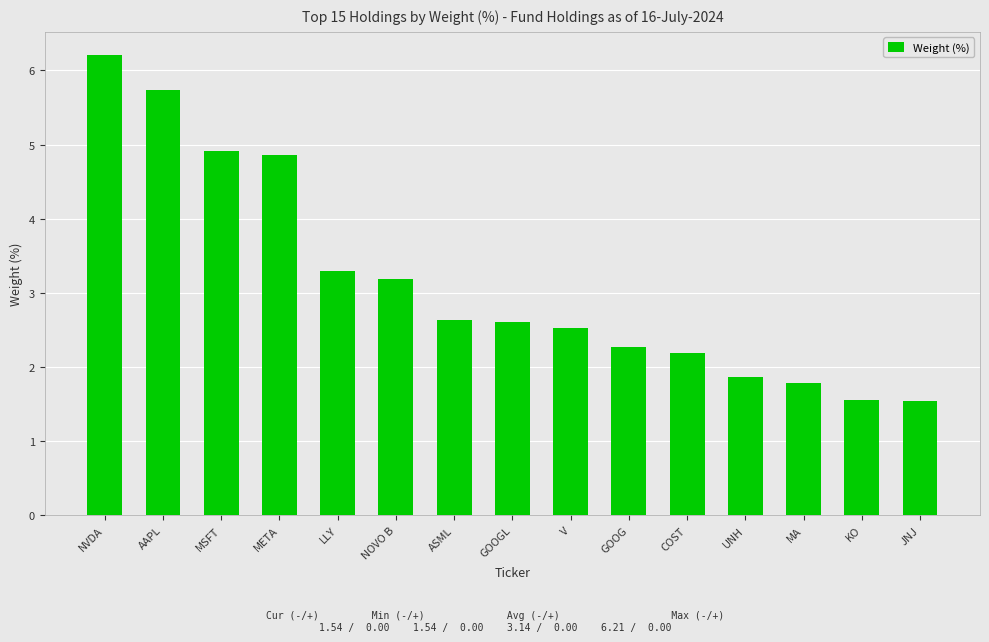

Is it true that the value at AAPL is 5.7?

True